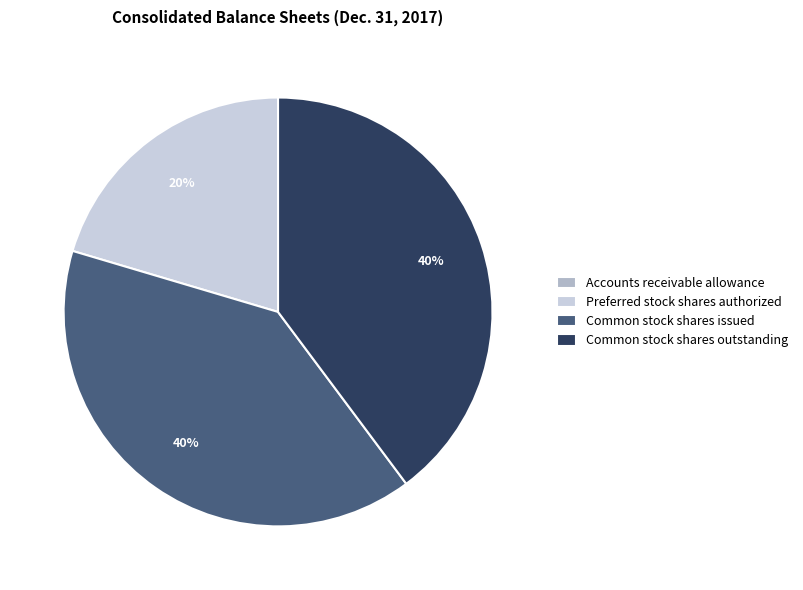

What percentage is the Preferred stock shares authorized slice, to the nearest percent?

20%